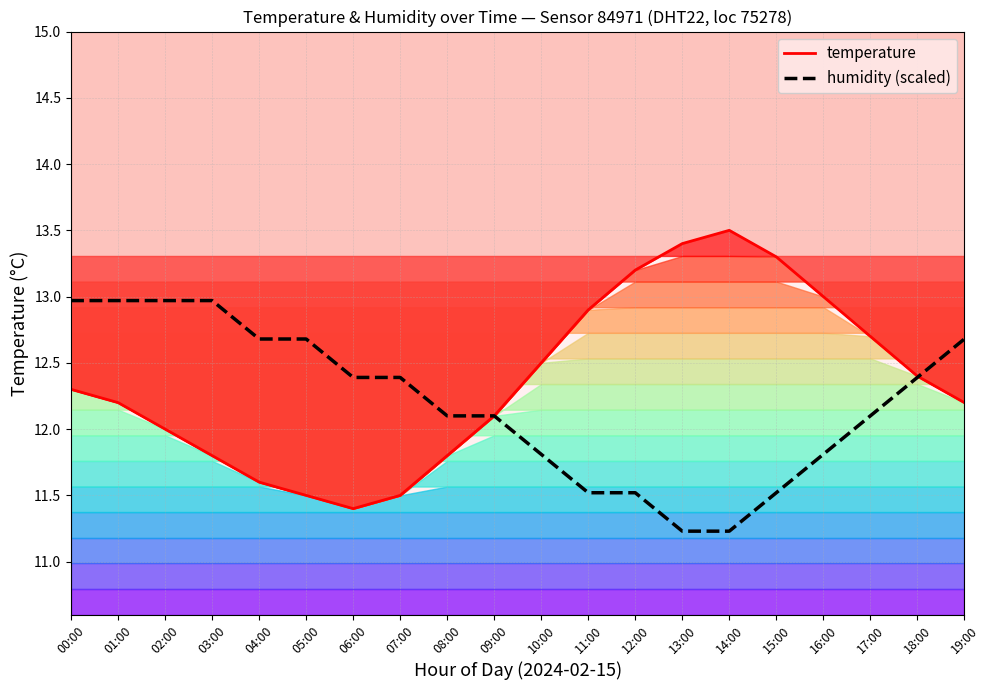

Which series has the widest spread of values?

temperature